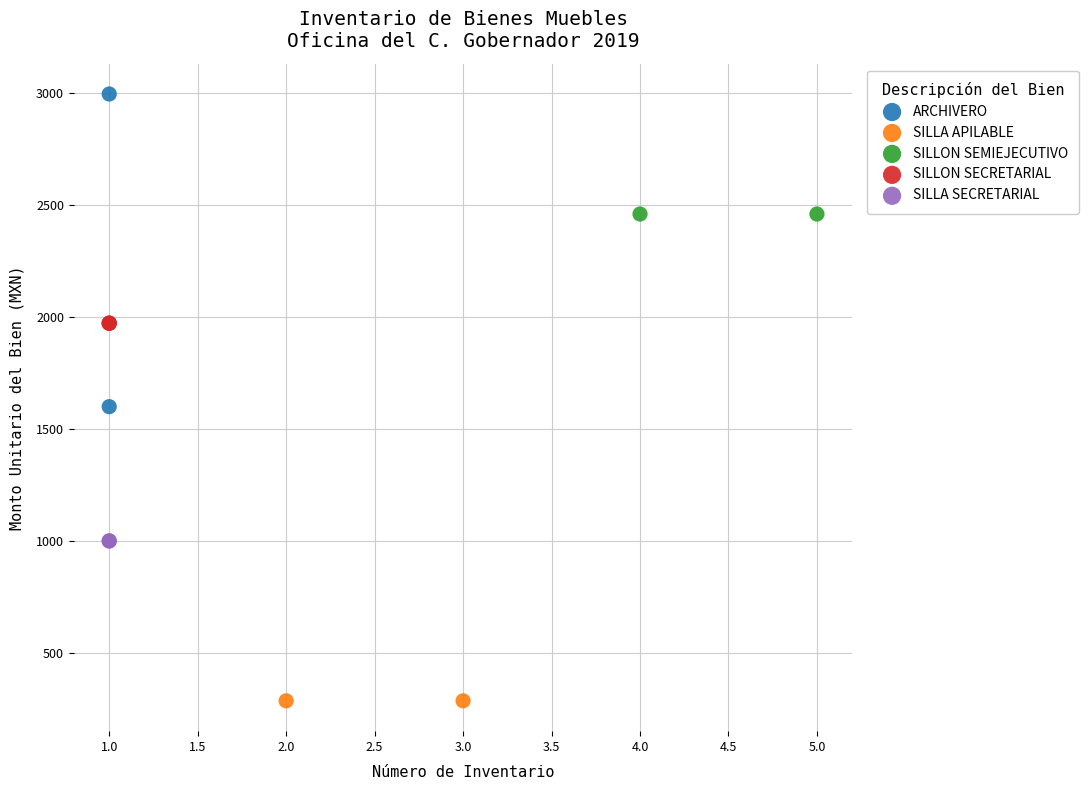

What are all the series names shown in the legend?

ARCHIVERO, SILLA APILABLE, SILLON SEMIEJECUTIVO, SILLON SECRETARIAL, SILLA SECRETARIAL